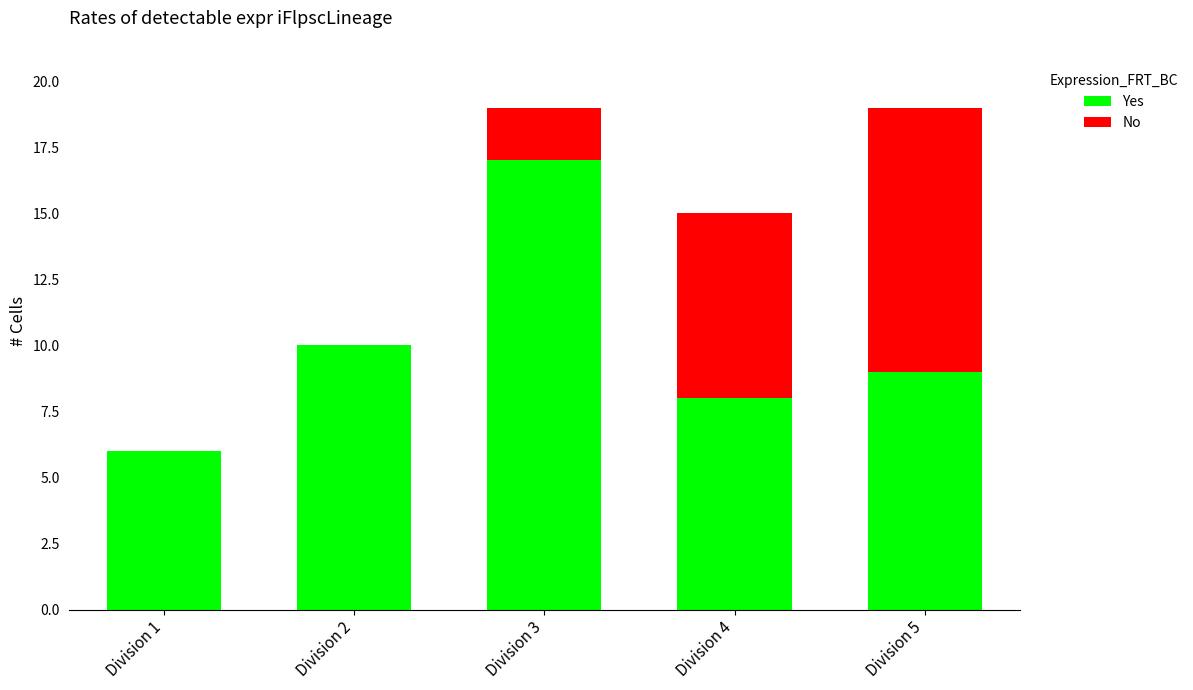

Count the number of data series in this chart.

2